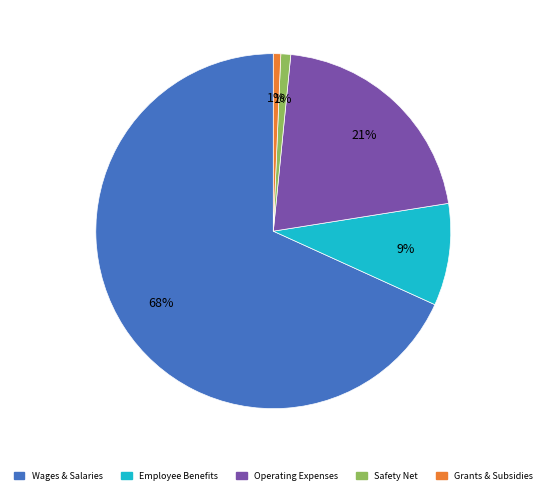

How many slices are in this pie chart?

5